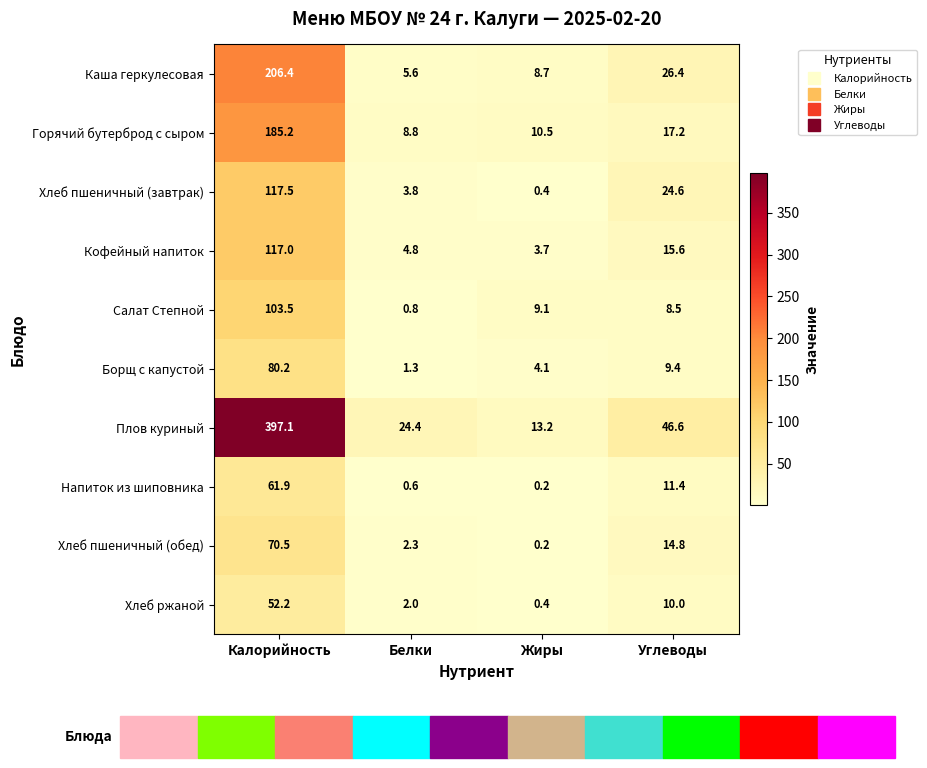

Read the Плов куриный value at Углеводы.

46.6